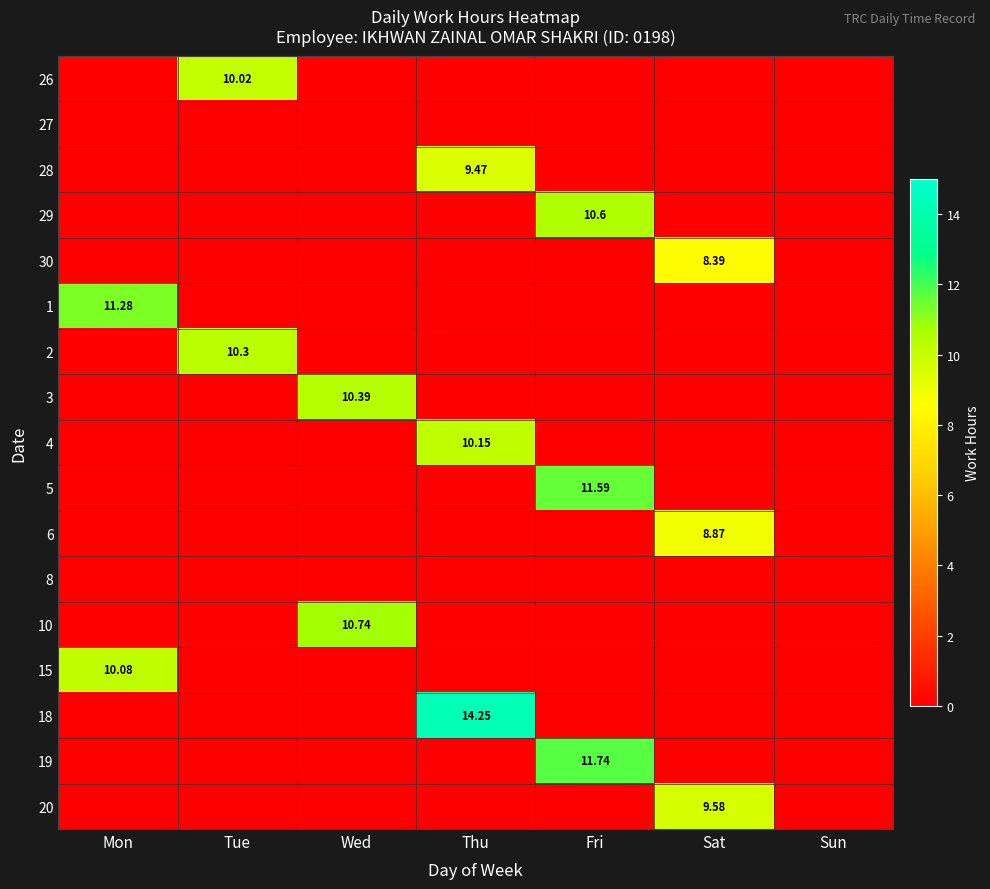

At which category is the sum across all series the highest?

Fri